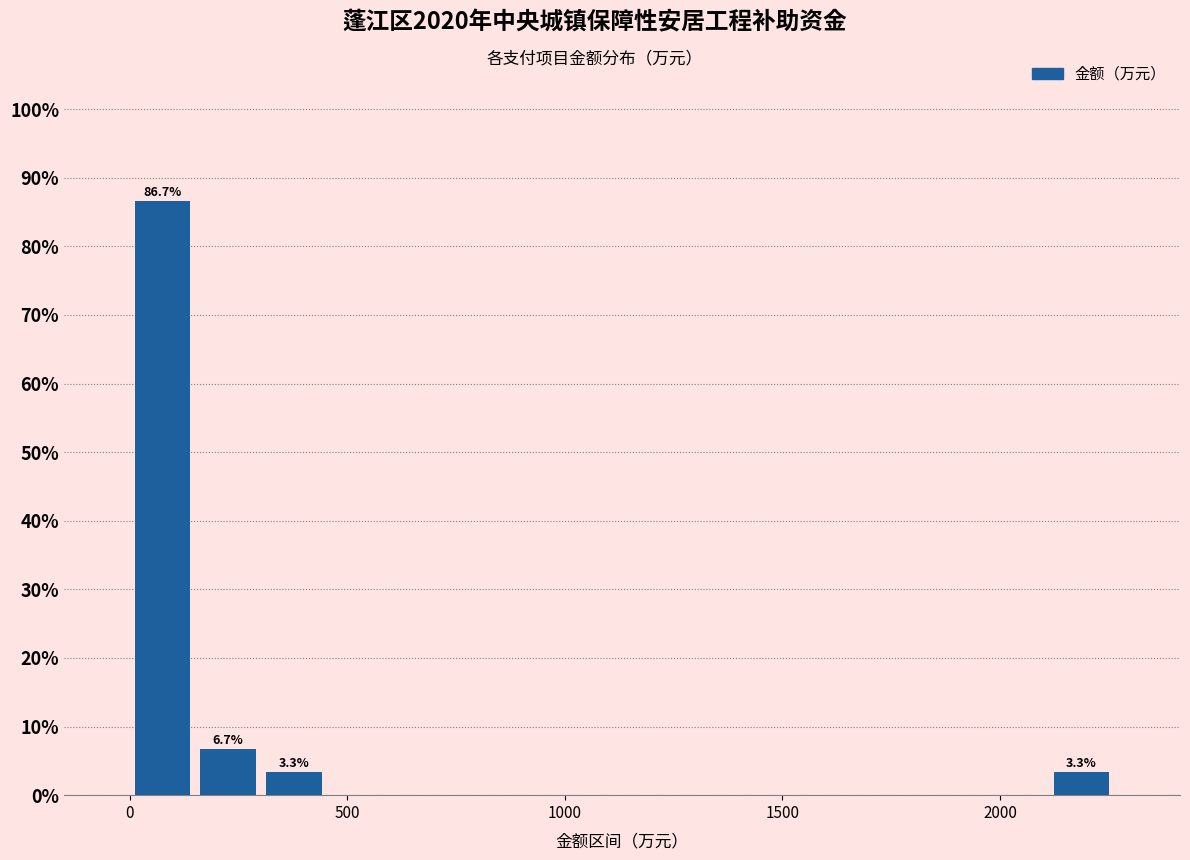

Read against the x-axis, roughly where is the centre of the tallest bar?

100